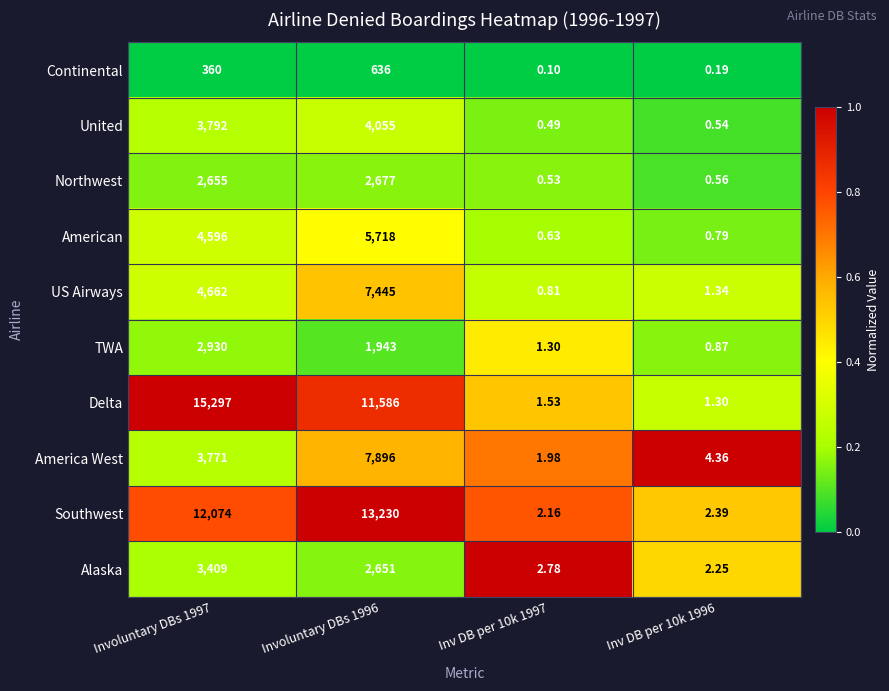

Rank the series at Inv DB per 10k 1997 from highest to lowest value.

Alaska, Southwest, America West, Delta, TWA, US Airways, American, Northwest, United, Continental